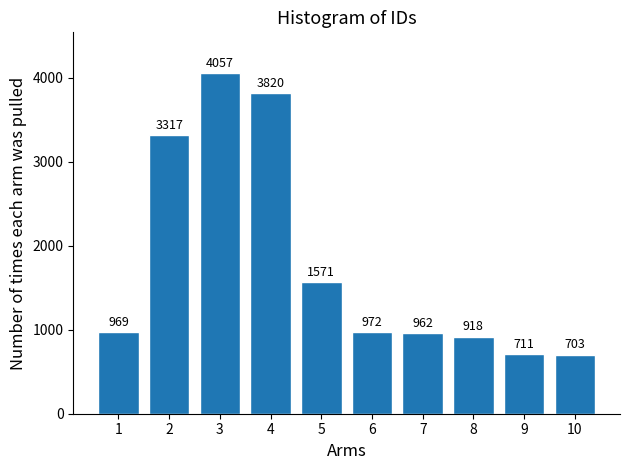

Reading right to left, list all the values displayed in this chart.

703	711	918	962	972	1571	3820	4057	3317	969